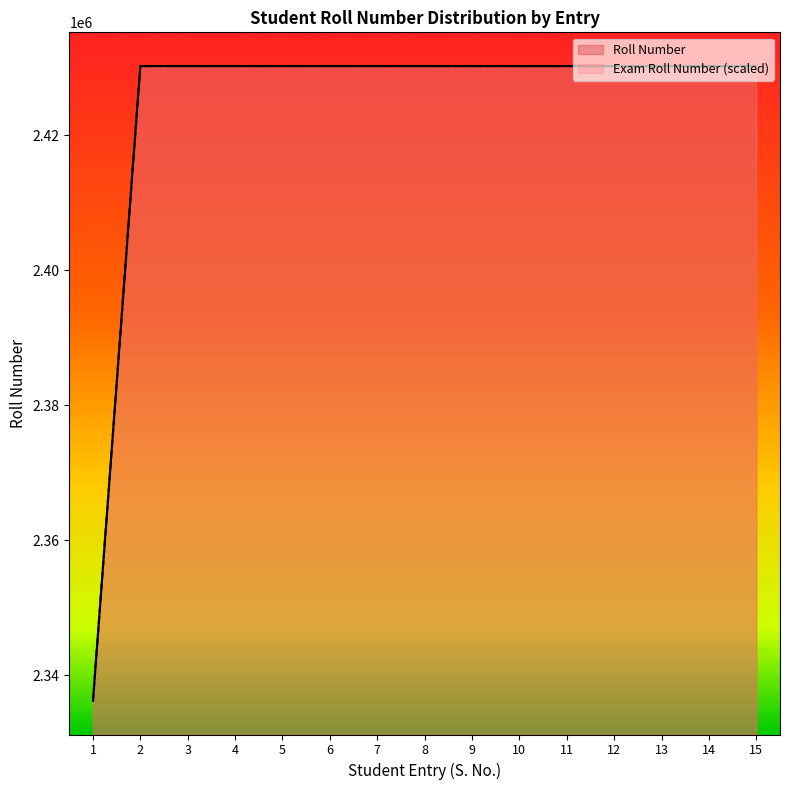

What are all the series names shown in the legend?

Roll Number, Exam Roll Number (scaled)